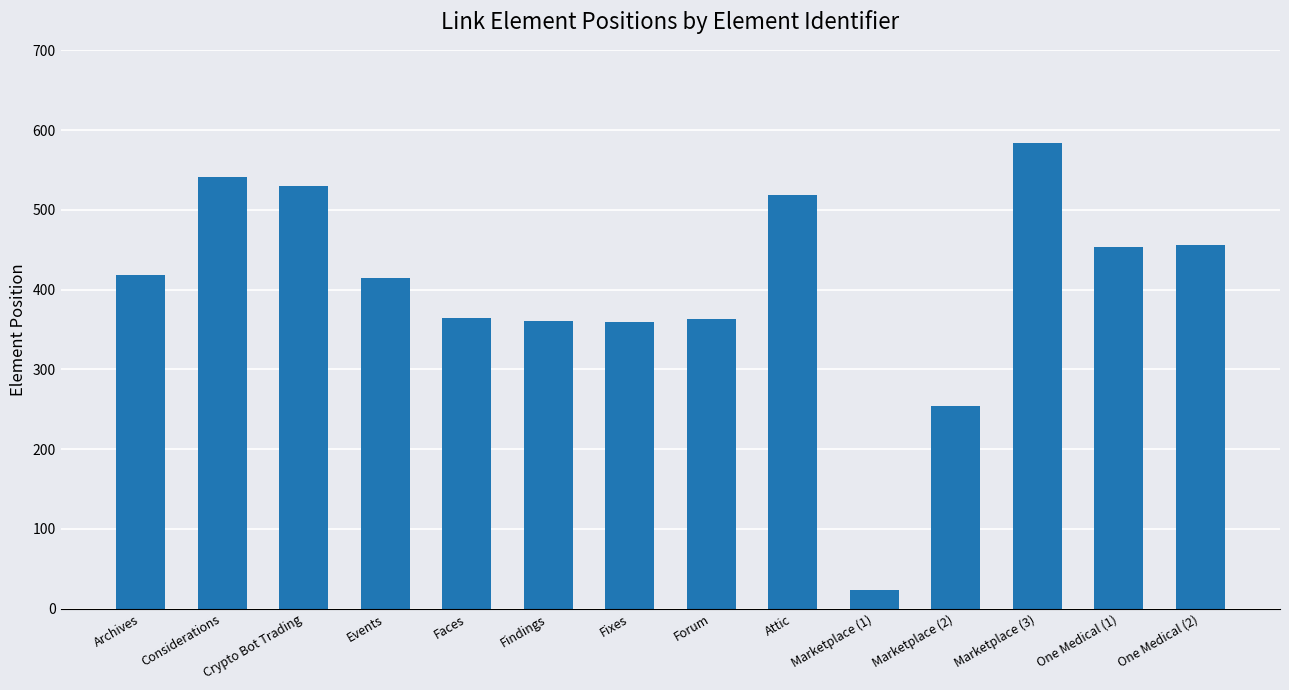

How many series are shown in this chart?

1